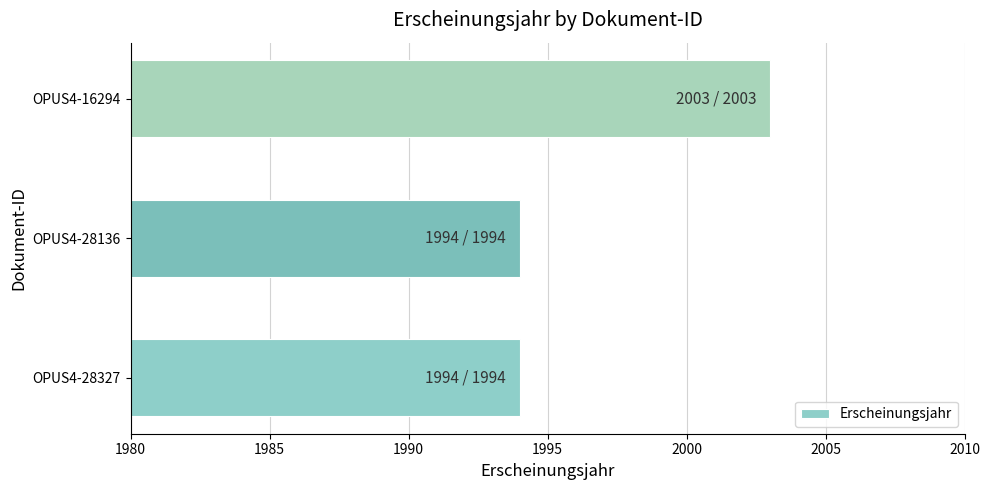

Between OPUS4-28136 and OPUS4-16294, which is larger?

OPUS4-16294